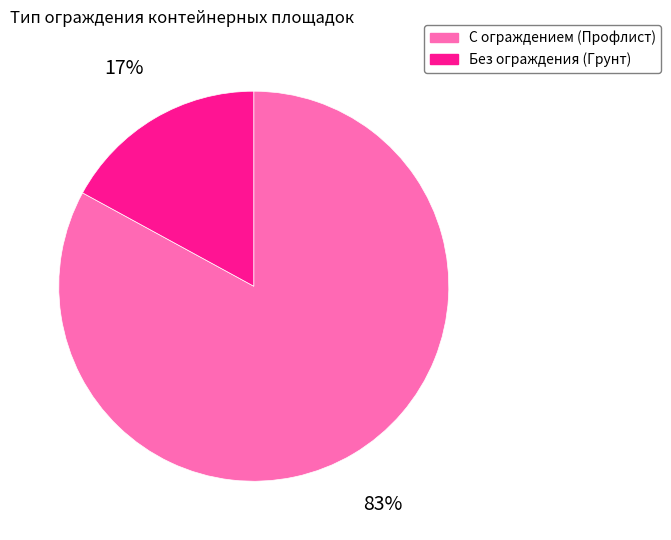

Does any single category account for the majority?

Yes